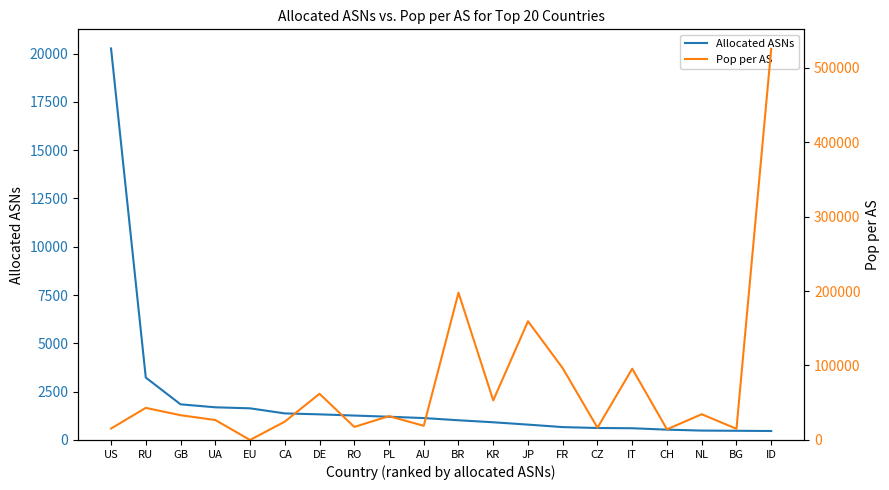

How many lines are shown in the chart?

2